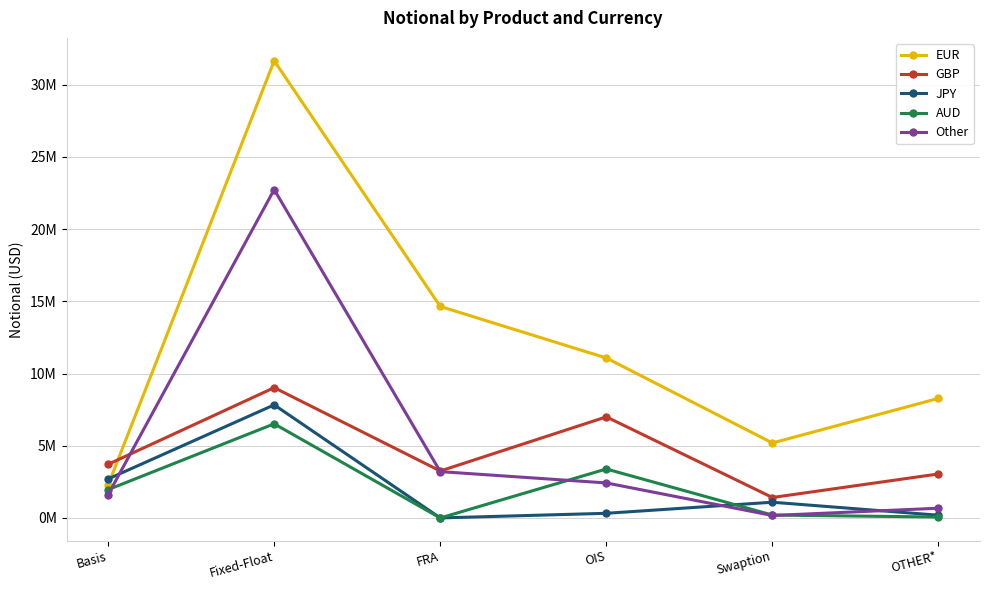

What is the approximate value of Other at Fixed-Float?

22737293